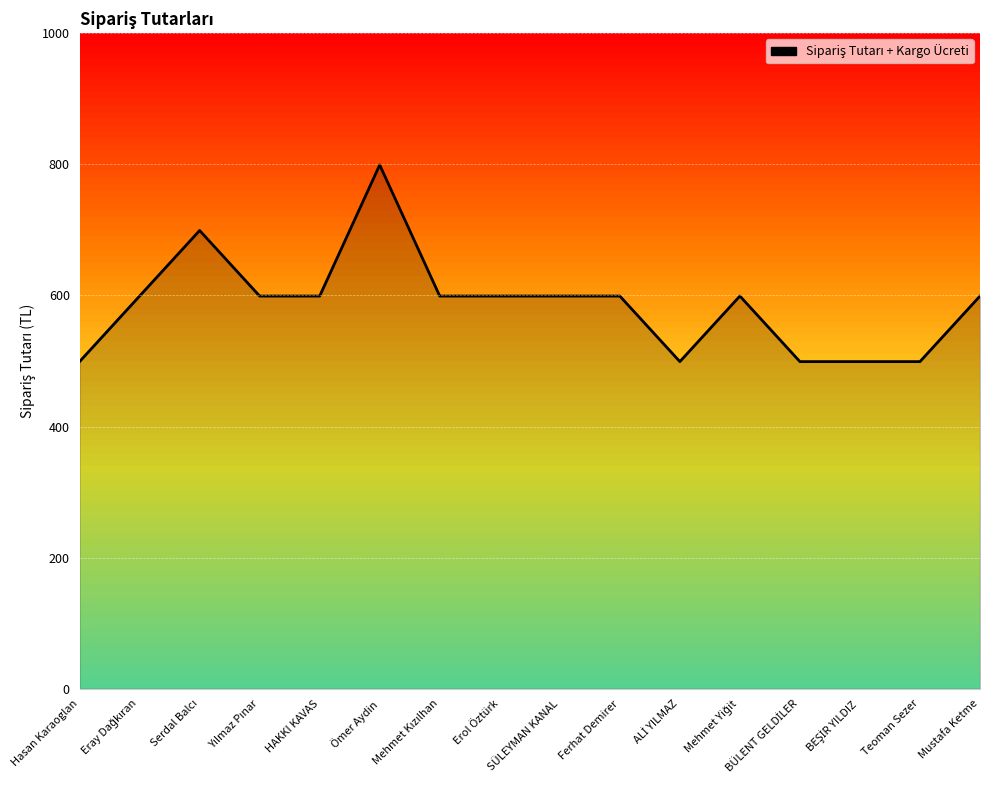

How many lines are shown in the chart?

1